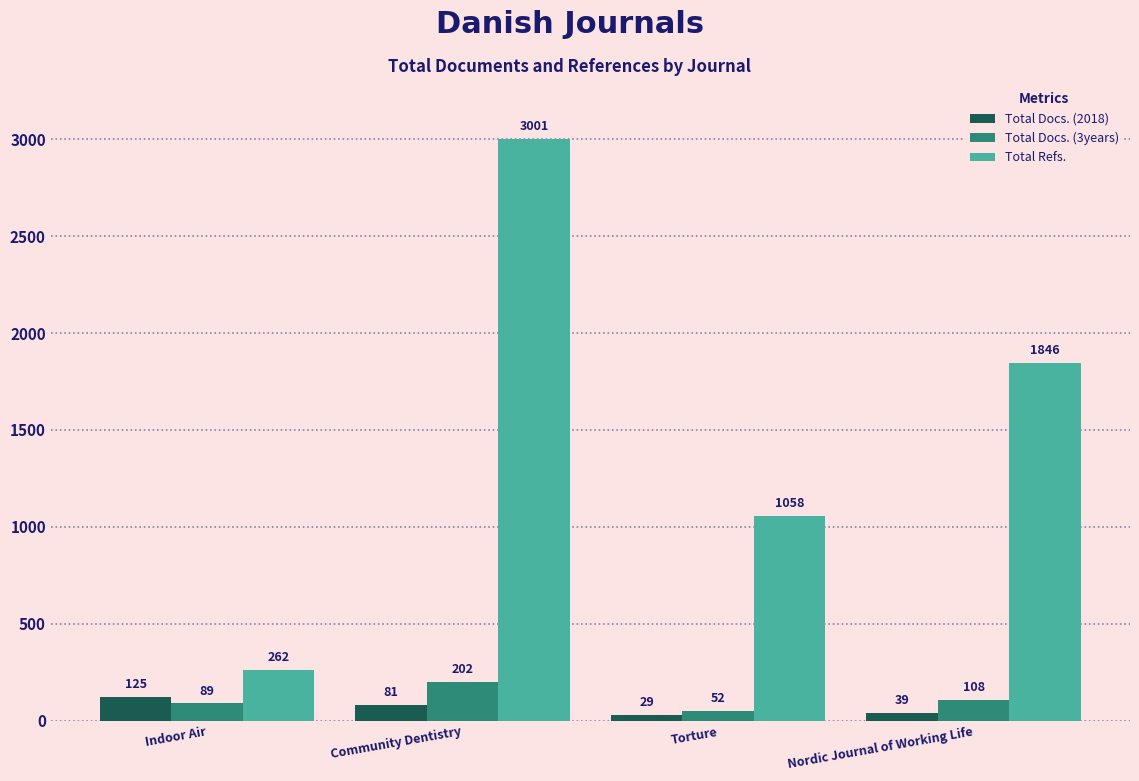

True or false: Total Refs. has a value of 387 at Nordic Journal of Working Life.

False